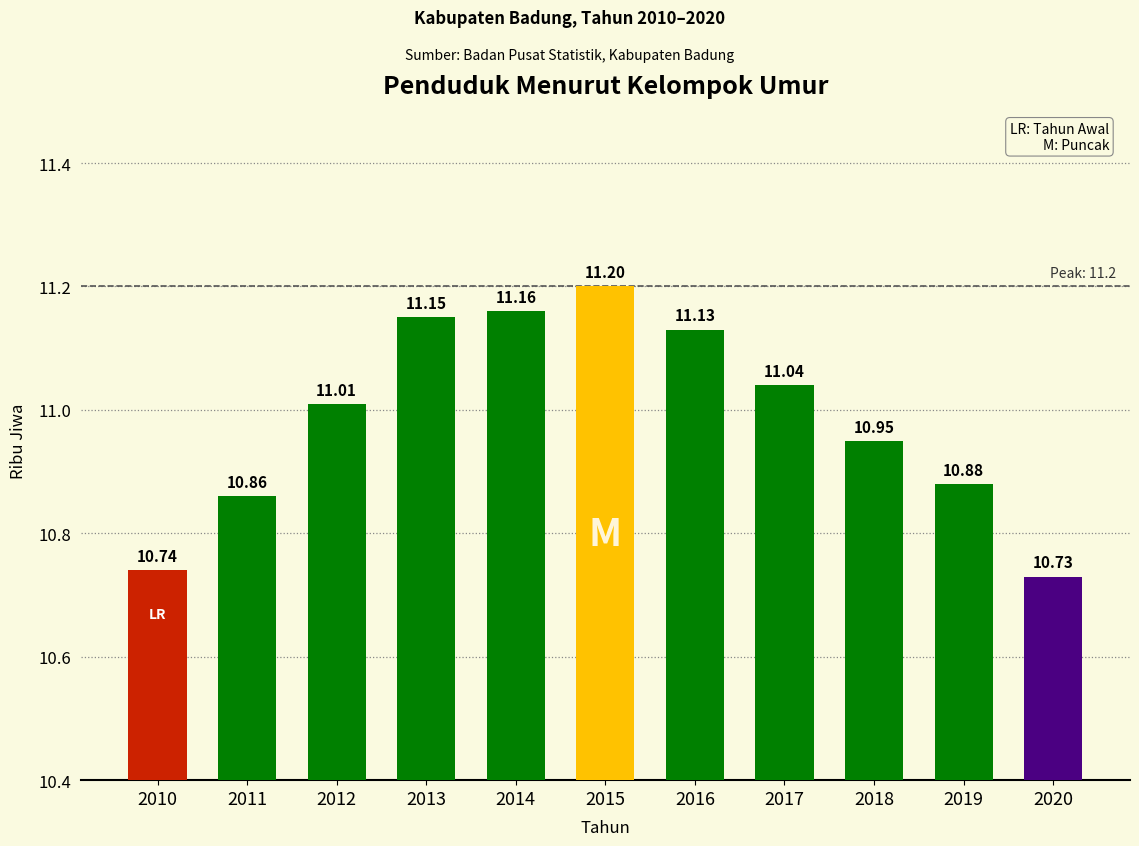

Which has a higher value, 2010 or 2014?

2014